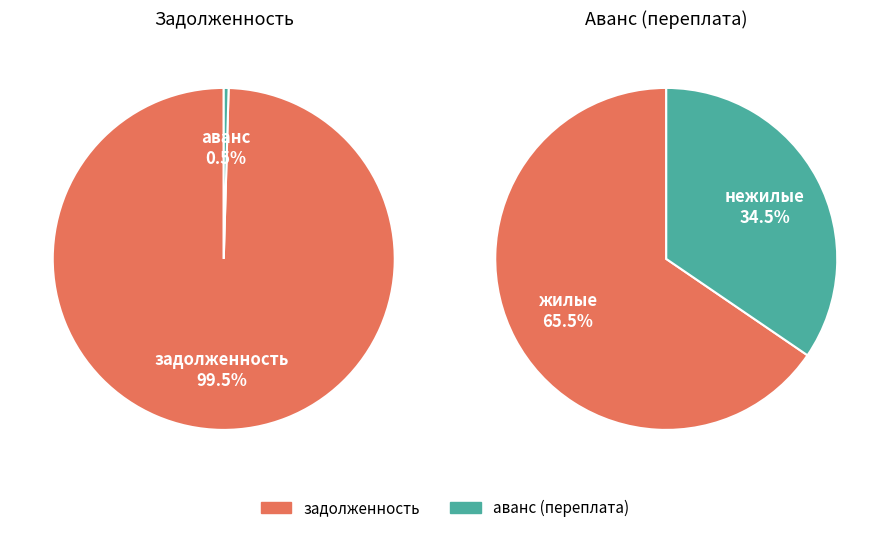

Is the sum of 3 and 17 greater than half?

No